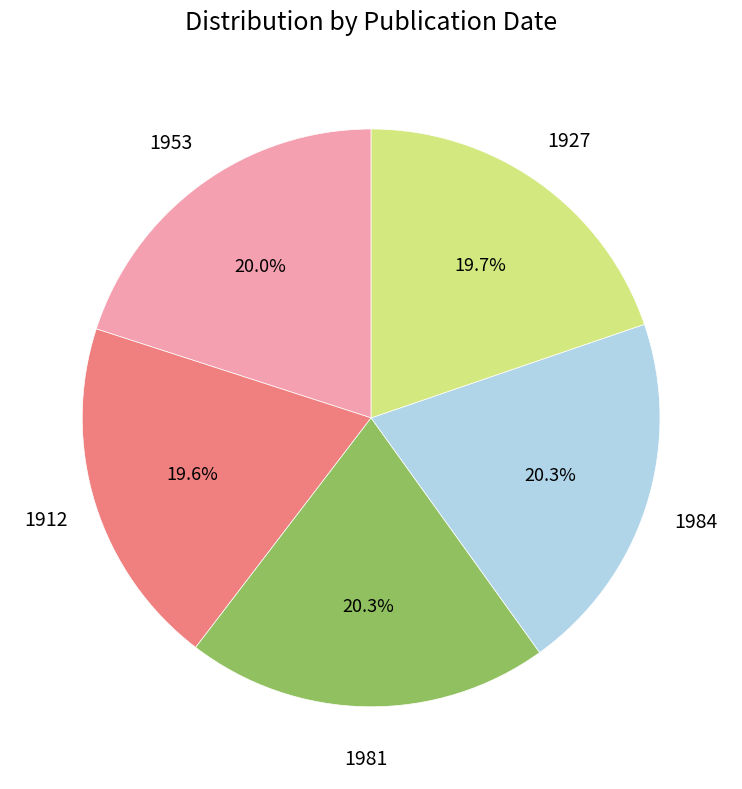

Does any single category account for the majority?

No